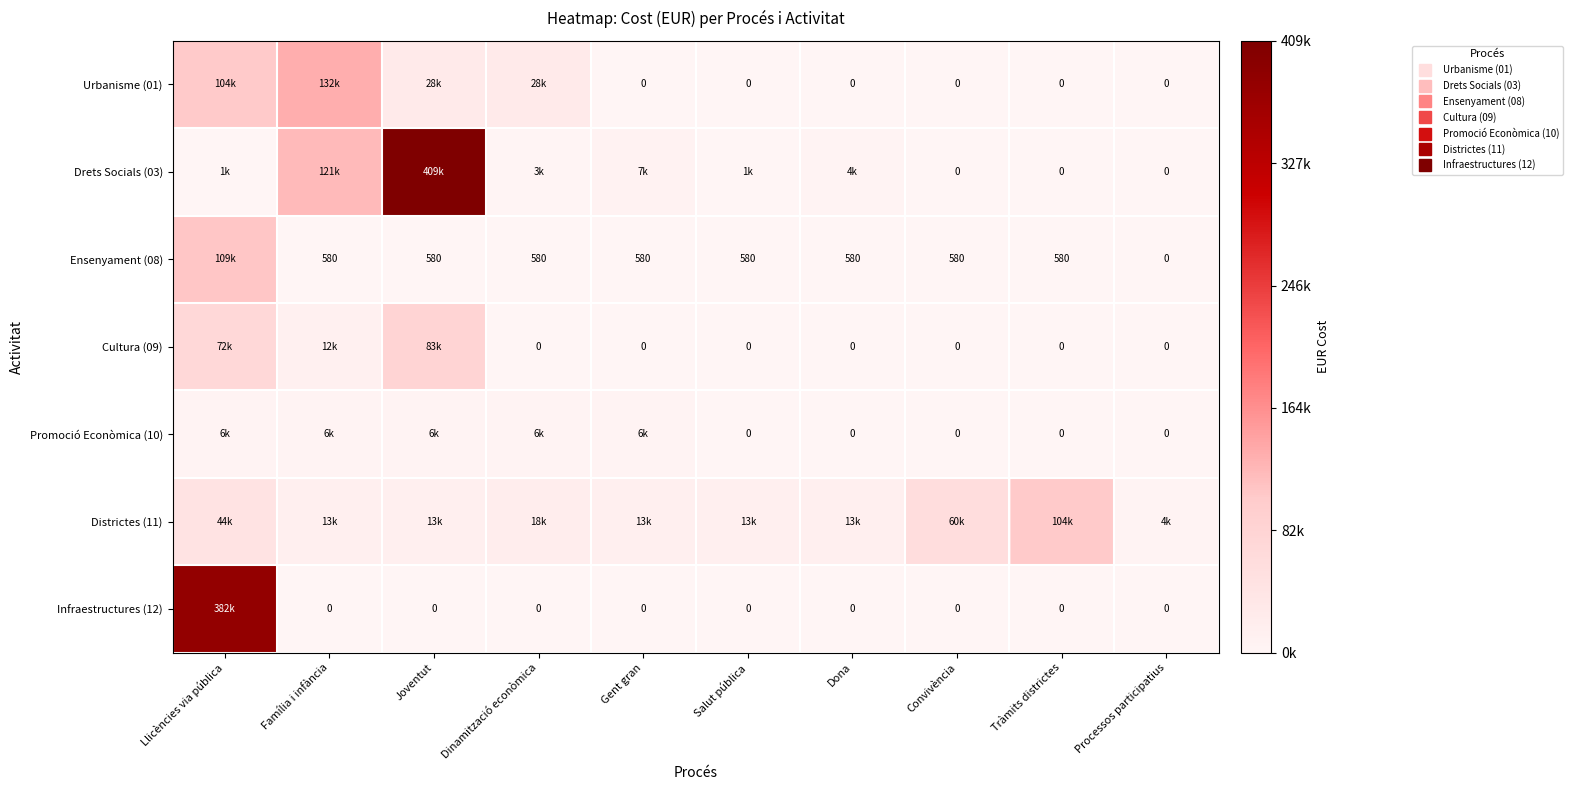

Rank the series by their maximum value, from highest to lowest.

Drets Socials (03), Infraestructures (12), Urbanisme (01), Ensenyament (08), Districtes (11), Cultura (09), Promoció Econòmica (10)